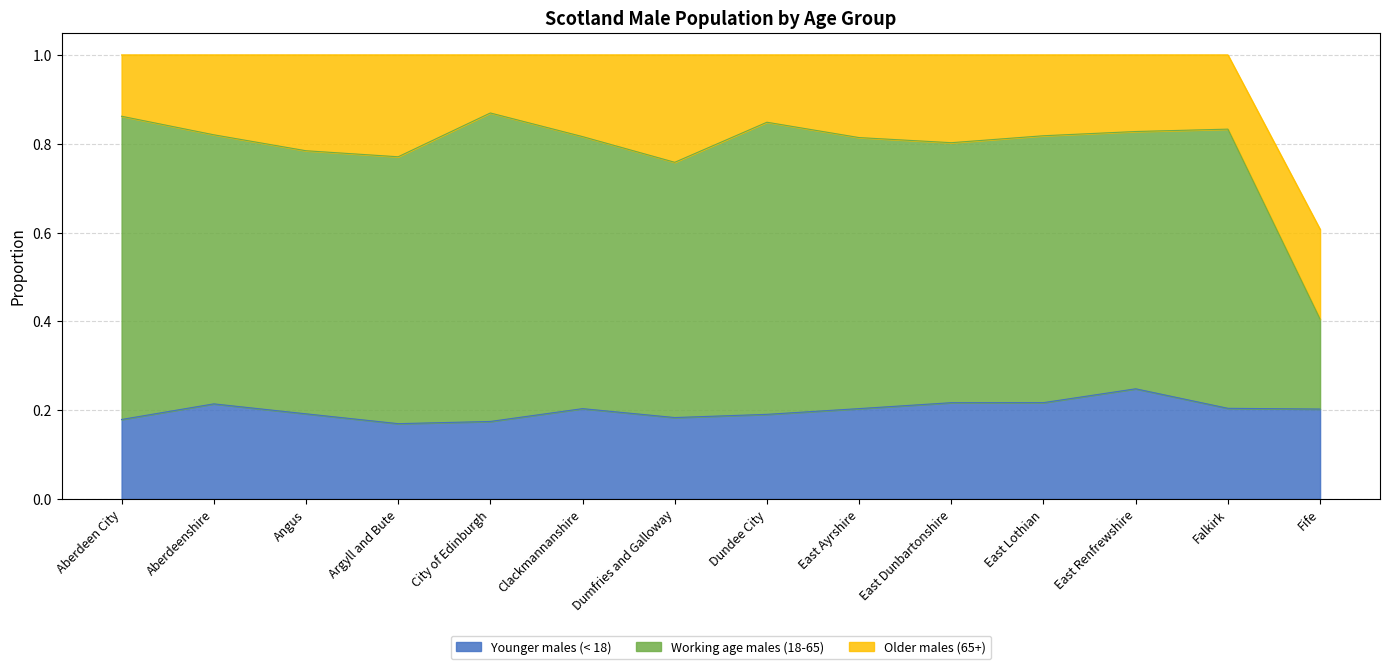

What is the total value across all series at East Renfrewshire?

1.0